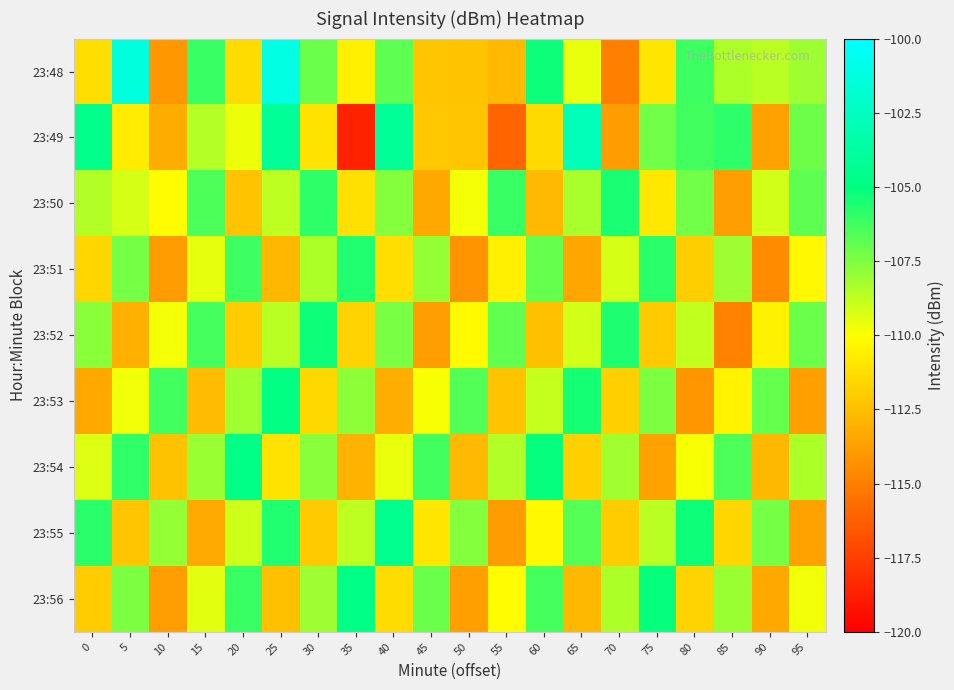

What is the difference between the highest and lowest values at 65?

10.8